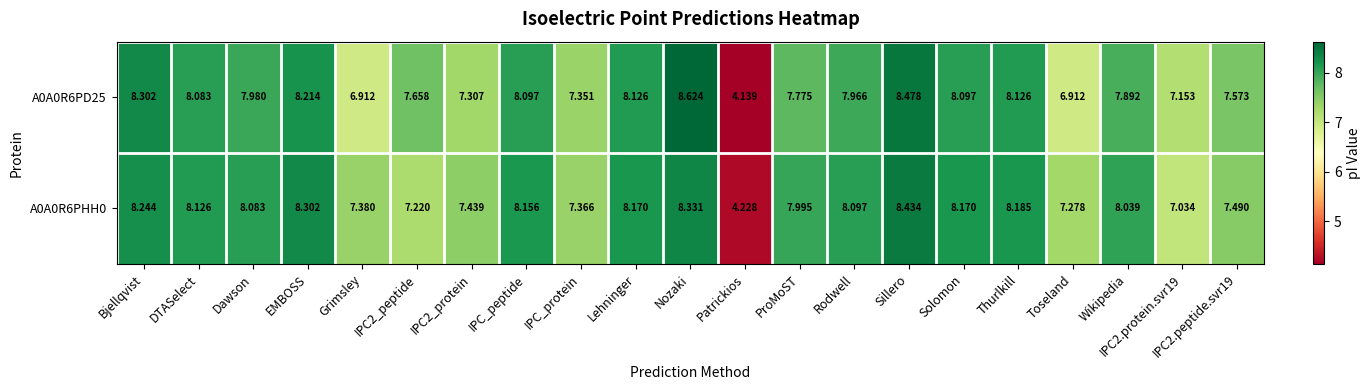

Which category has the highest value in the A0A0R6PD25 series?

Nozaki